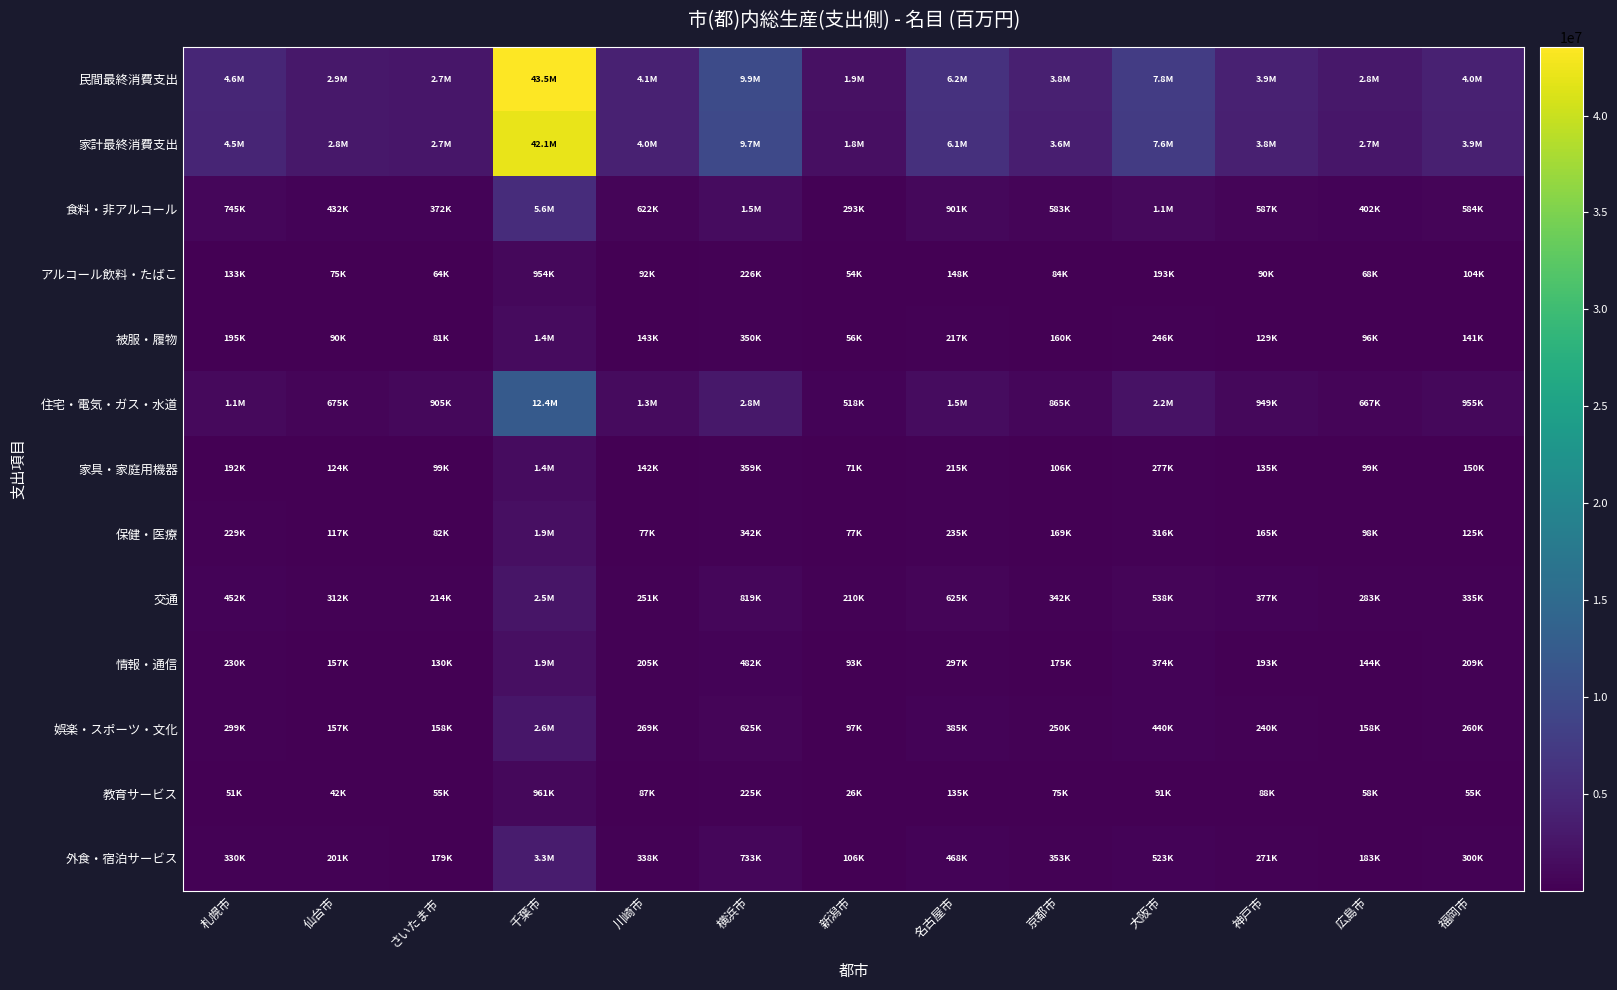

Between 横浜市 and 川崎市, which is larger?

横浜市